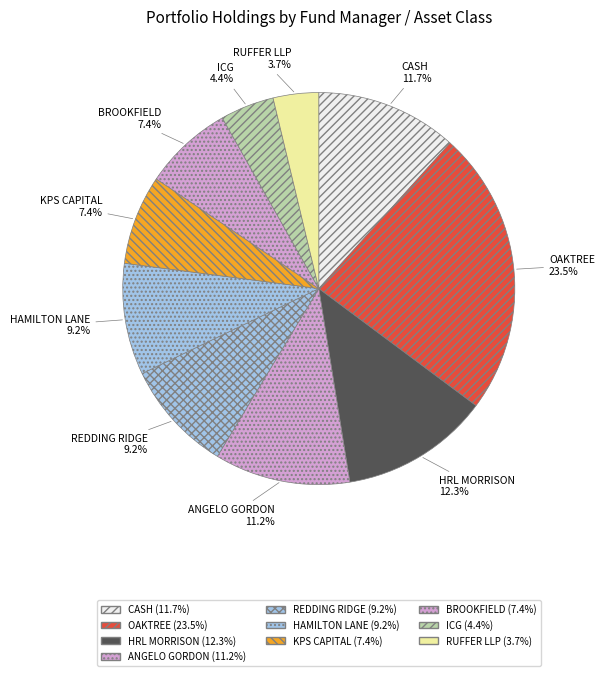

Rank the categories by value from highest to lowest.

OAKTREE CAPITAL MANAGEMENT, LP., HRL MORRISON & CO, CASH, ANGELO, GORDON & CO., L.P., REDDING RIDGE ASSET MANAGEMENT, LLC, HAMILTON LANE ADVISORS, L.L.C., KPS CAPITAL PARTNERS, LP, BROOKFIELD ASSET MANAGEMENT, INTERMEDIATE CAPITAL GROUP, RUFFER LLP